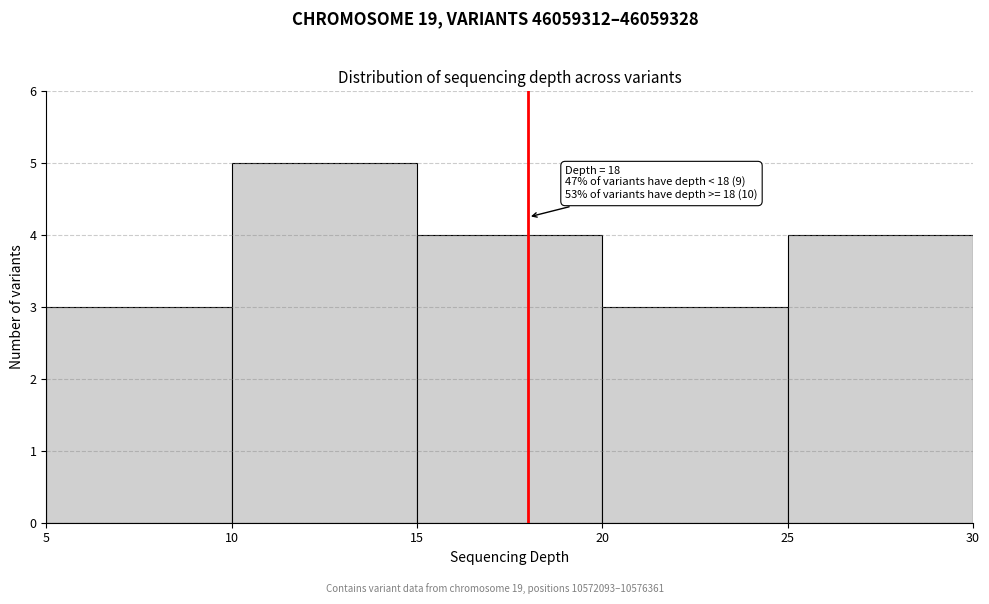

Which range on the x-axis has the tallest bar?

10 to 15